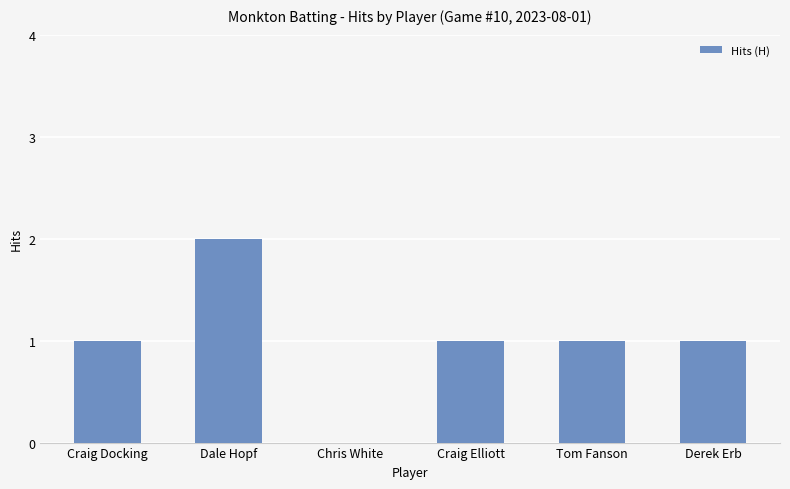

Which label corresponds to the largest value in the chart?

Dale Hopf